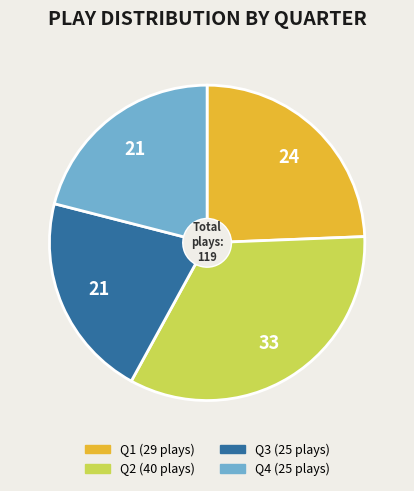

Is Q2 the majority of the pie?

No